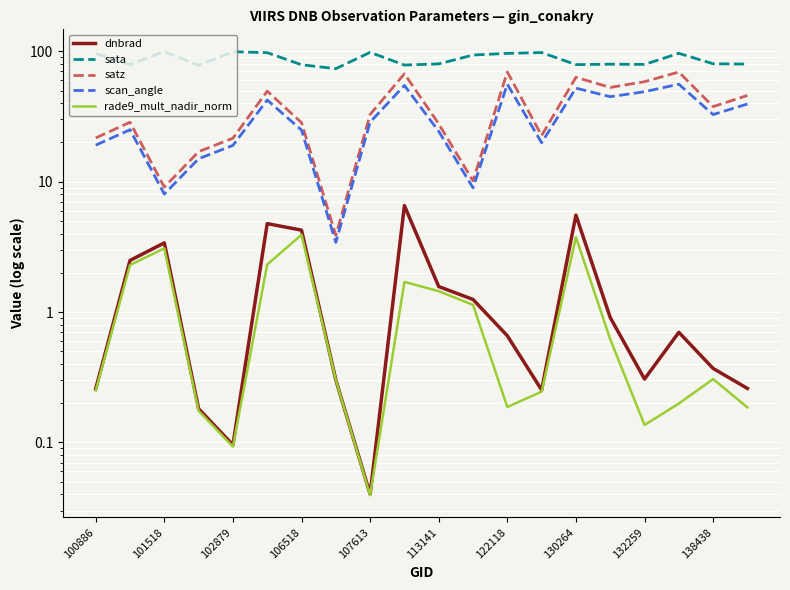

At which category does the chart reach its peak across all series?

101518